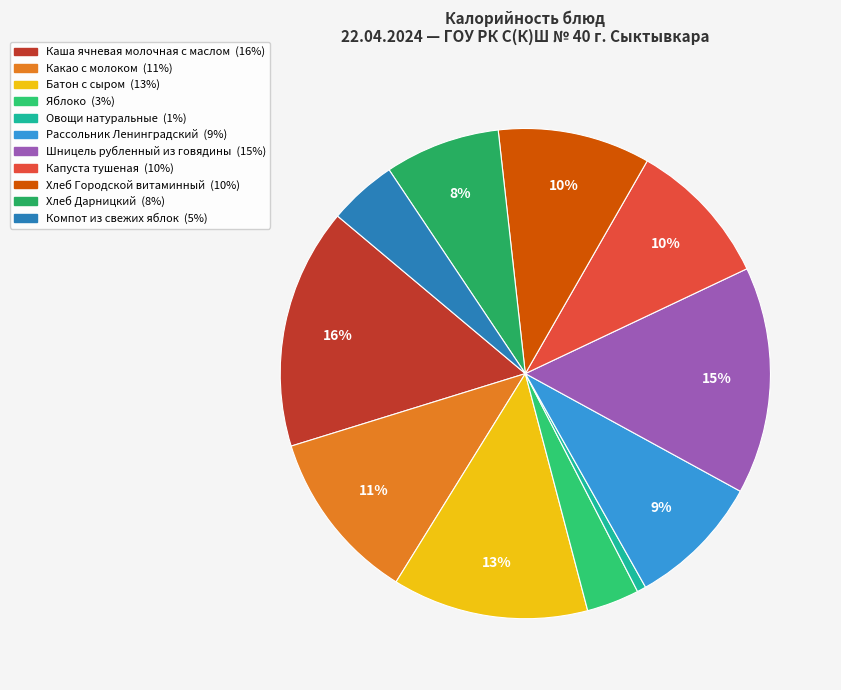

Does Компот из свежих яблок represent more than half of the total?

No